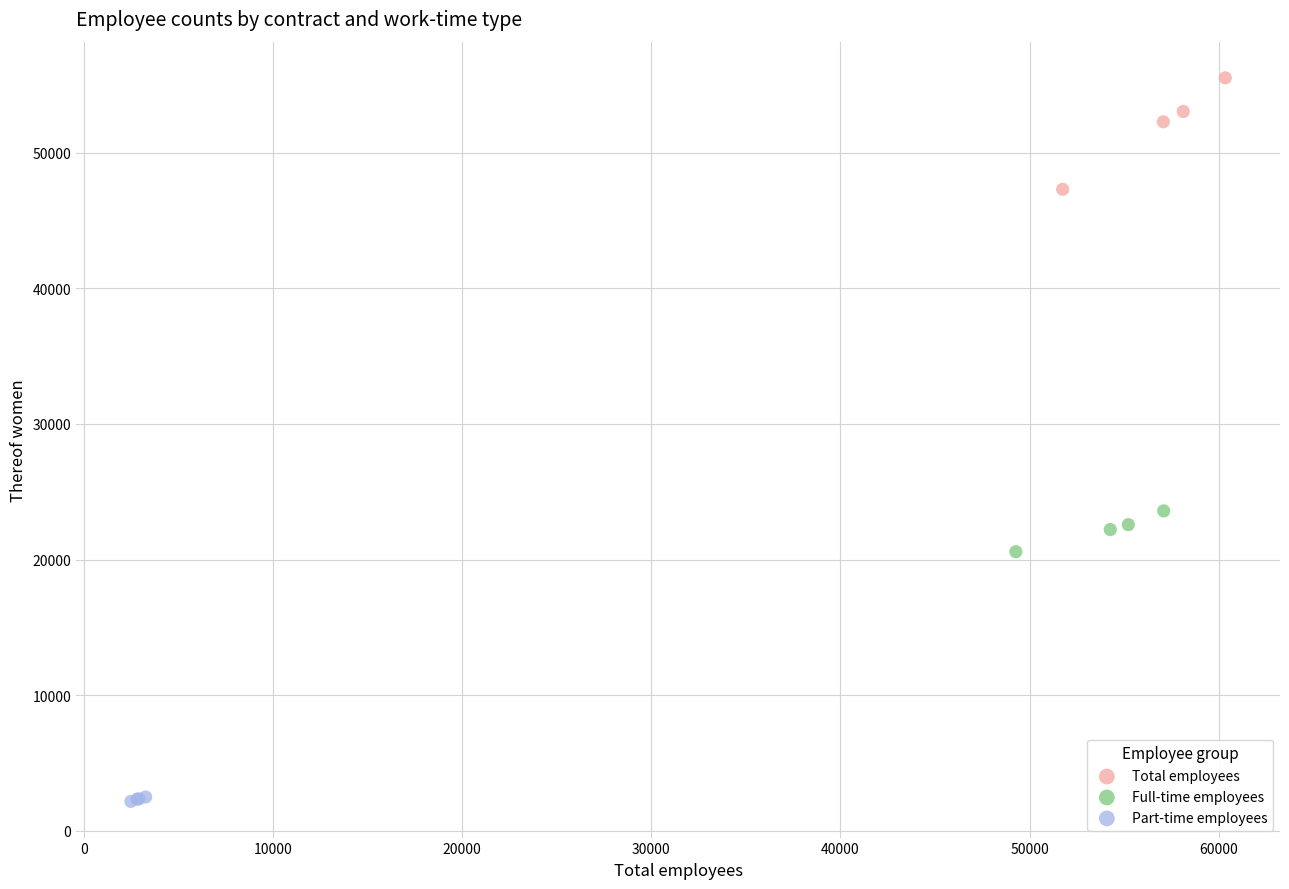

Which series reaches the maximum Y coordinate?

Total employees